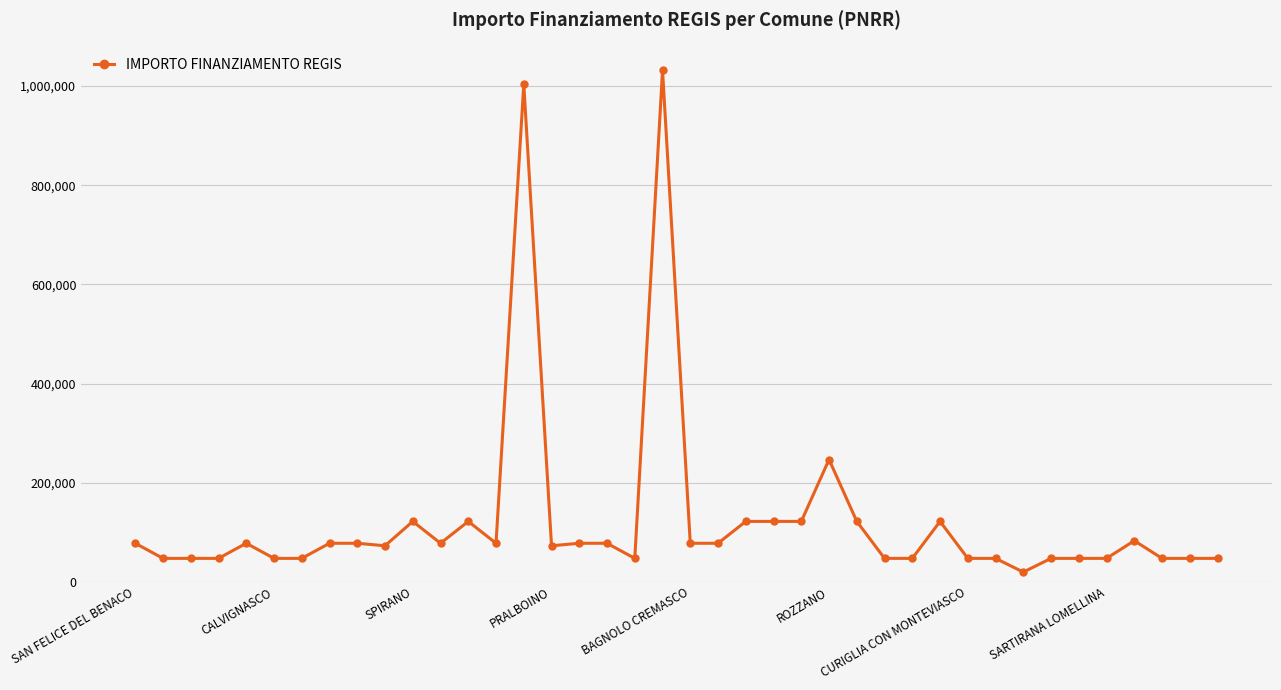

What is the difference between the maximum and minimum values?

1011822